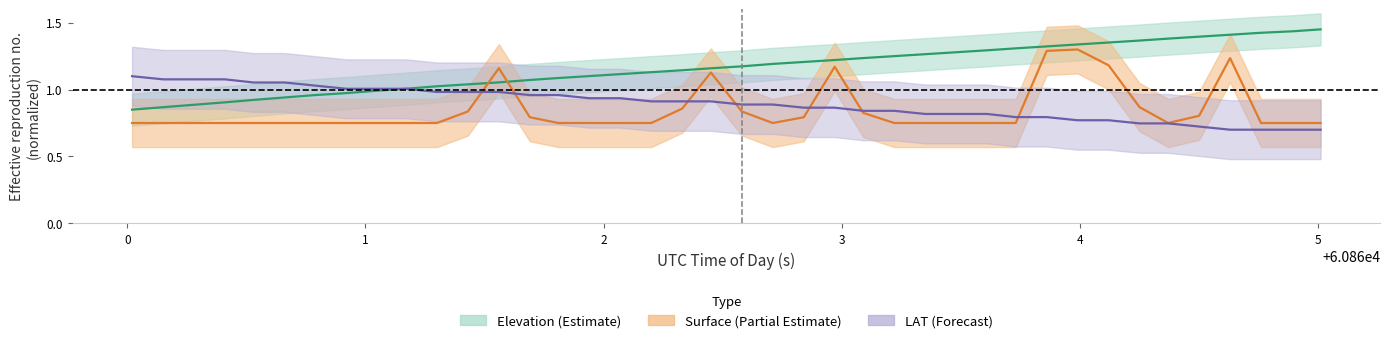

True or false: SURFACE_center has a value of 1.2 at 37.

False